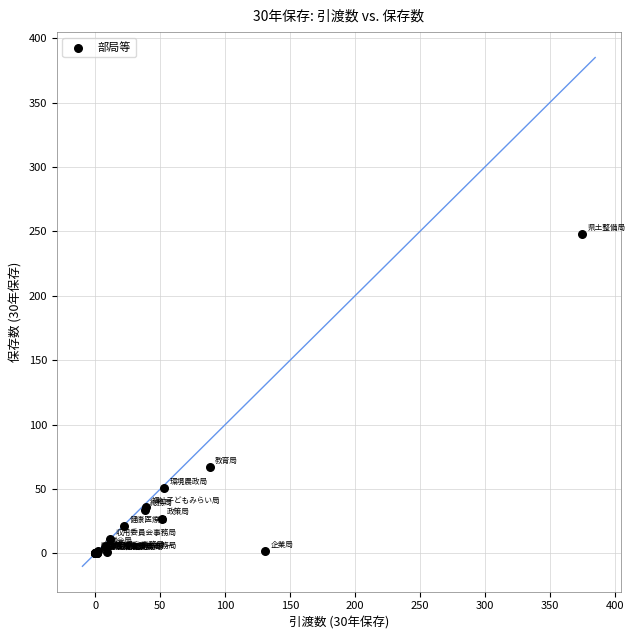

What Y value in the scatter plot is closest to 124?

67